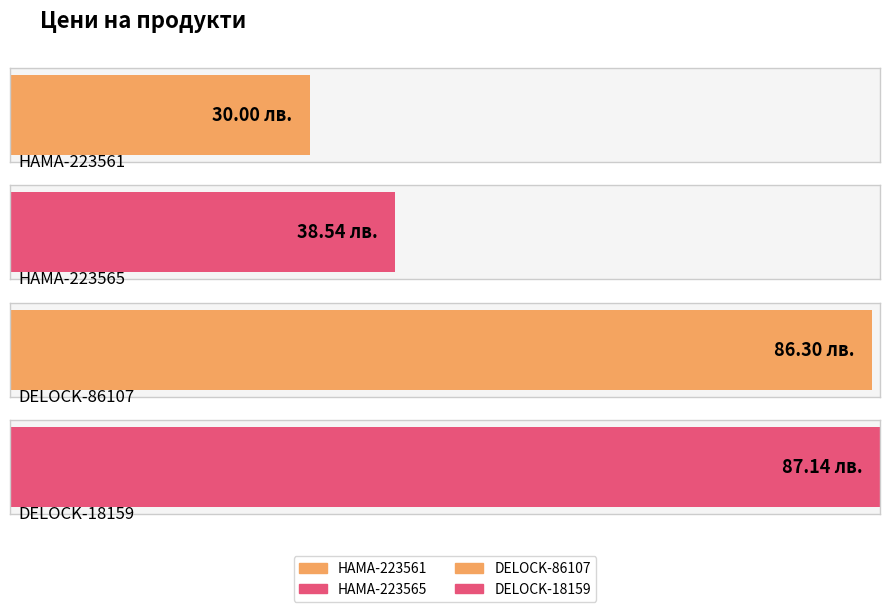

Which has a higher value, DELOCK-18159 or HAMA-223565?

DELOCK-18159